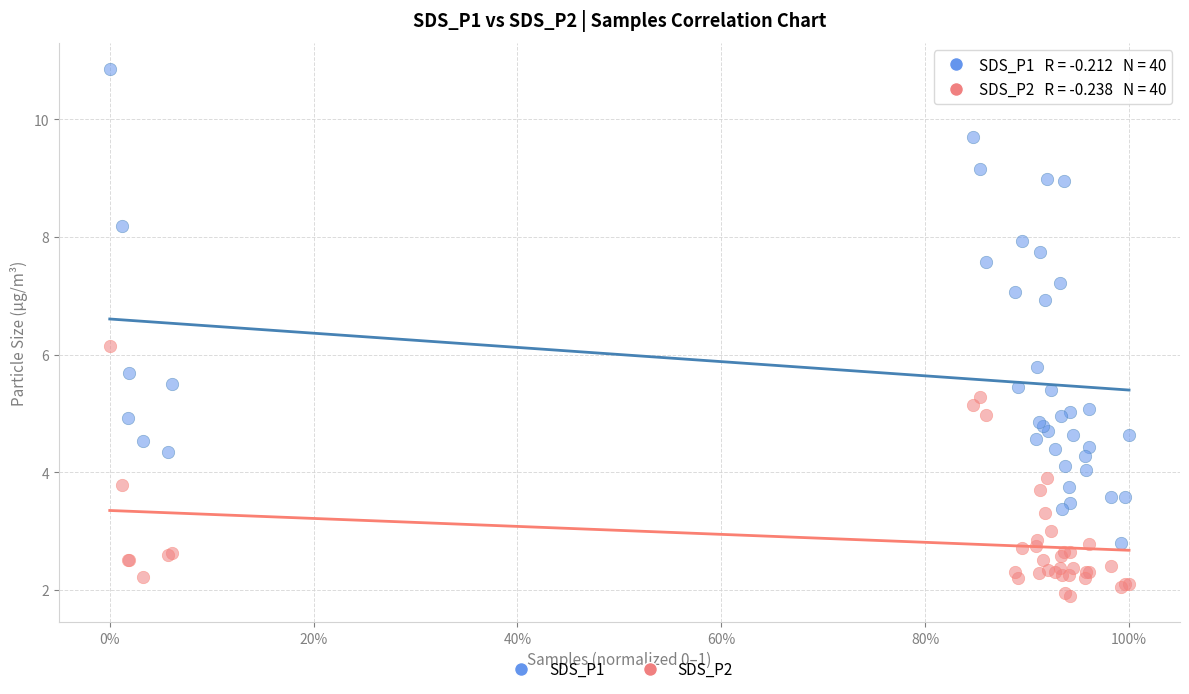

Which series contains the lowest Y value?

SDS_P2